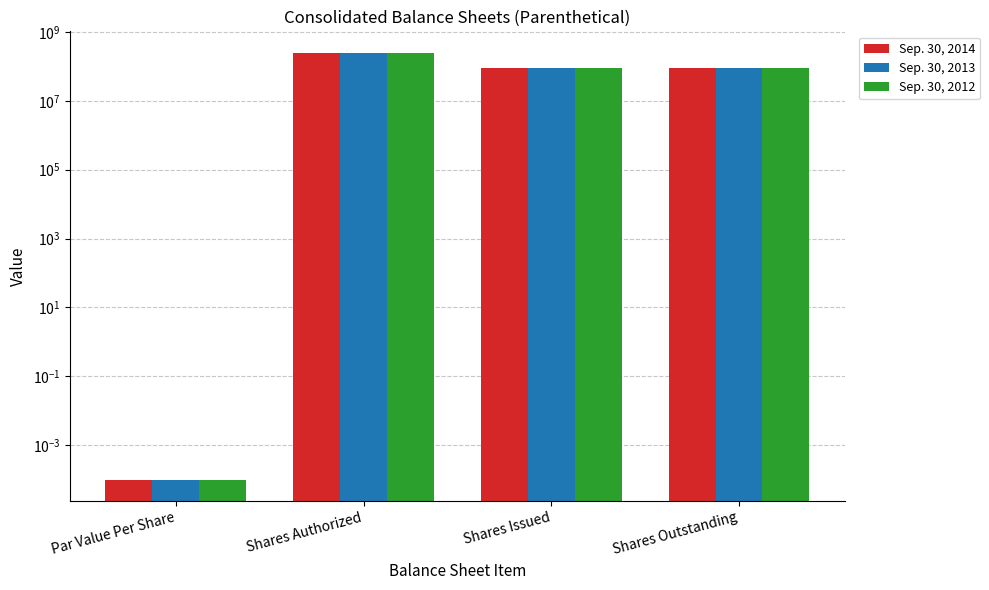

What is the label of the 3rd bar from the left?

Shares Issued